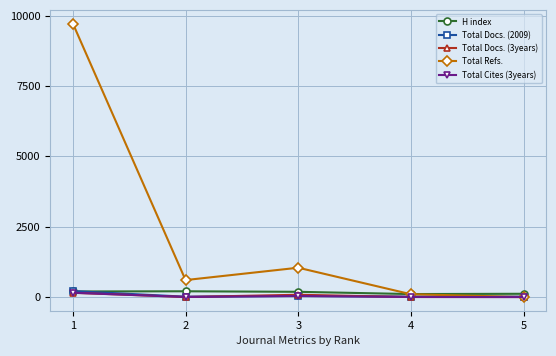

Between which two adjacent categories do H index and Total Docs. (2009) first intersect?

1 and 2